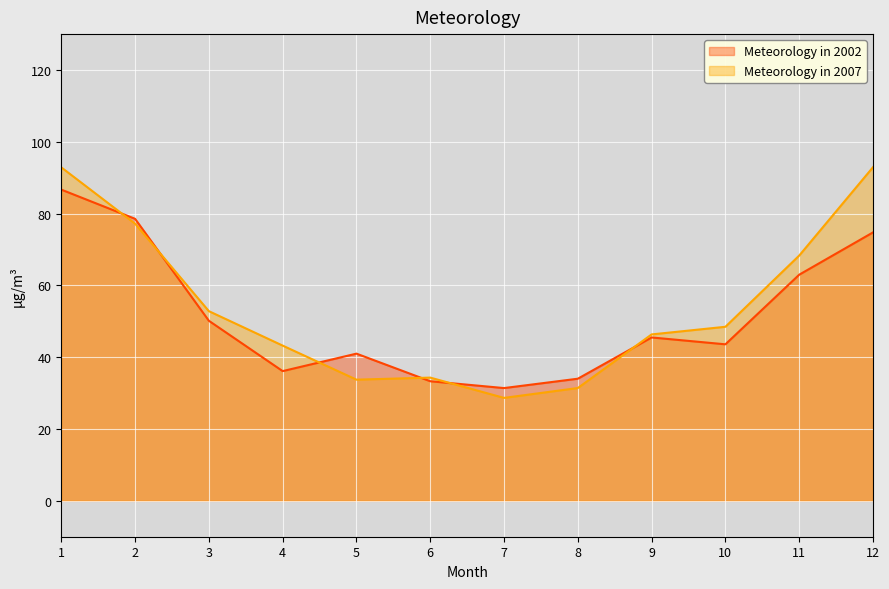

What is the difference between the maximum and second lowest values in the Meteorology in 2002 series?

53.4